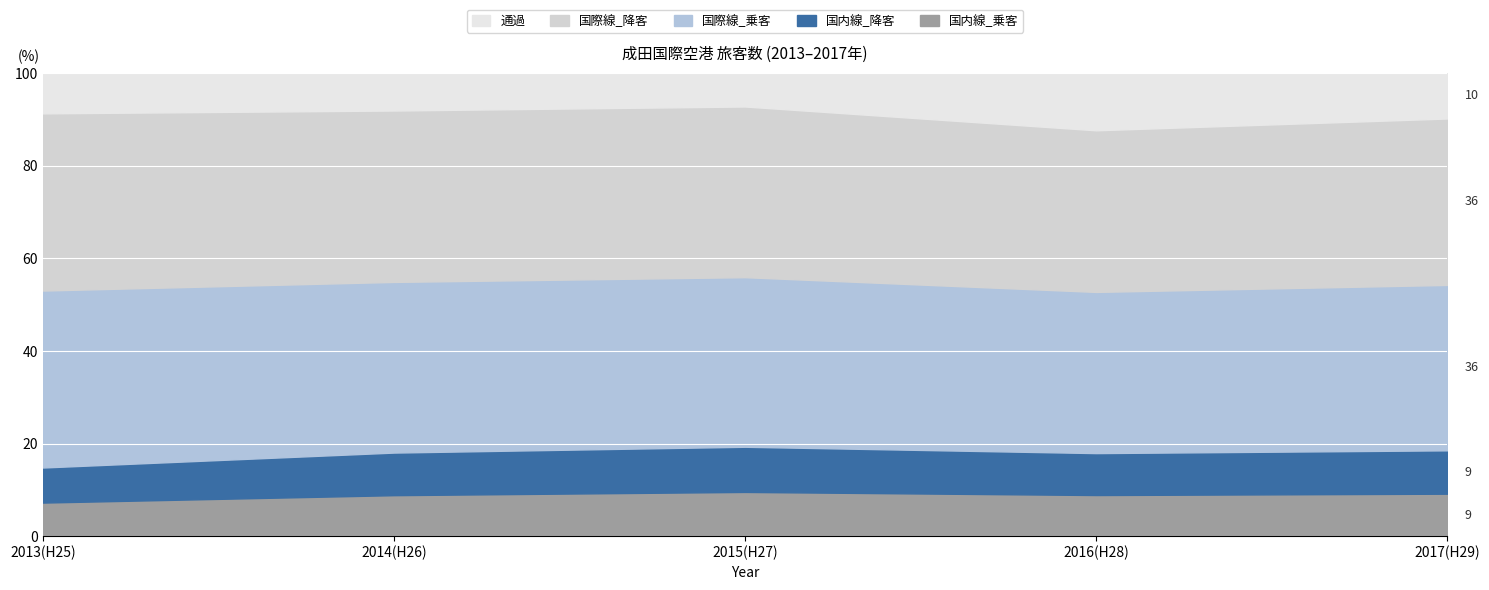

Is the value of 国内線_降客 at 2014(H26) greater than the value of 国際線_降客 at 2016(H28)?

No